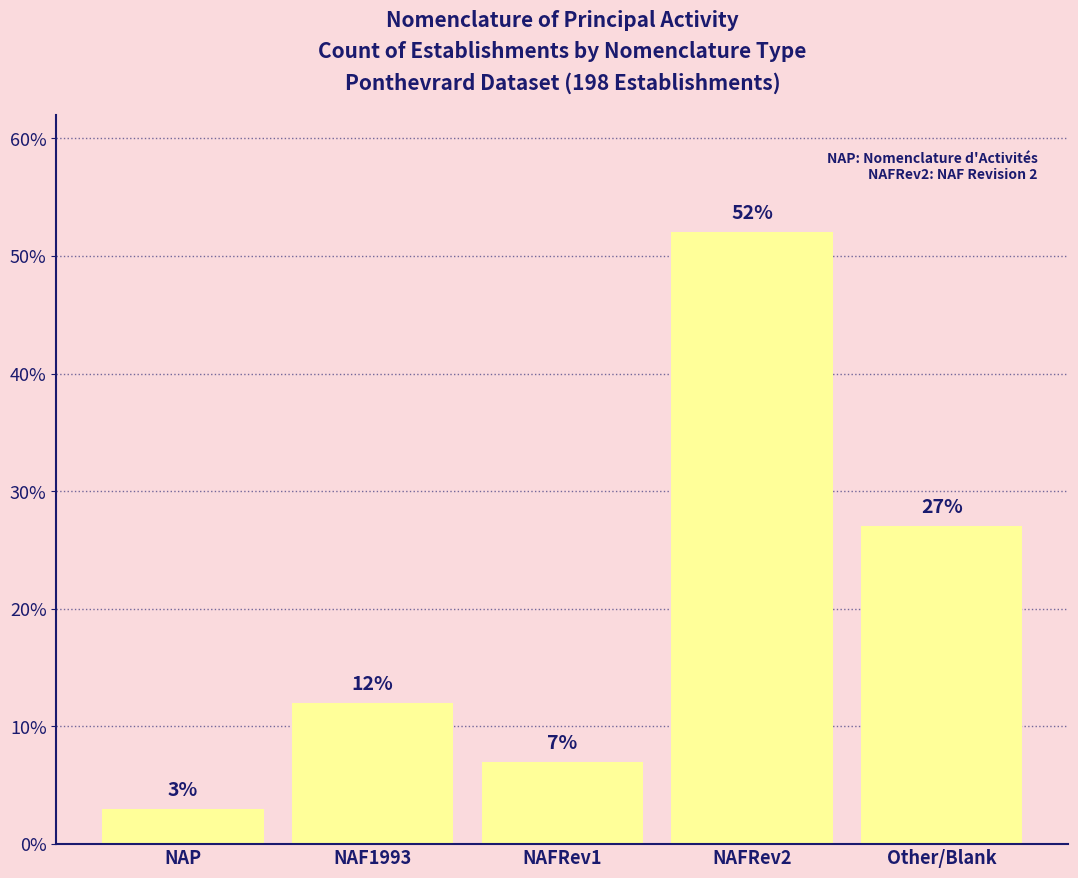

Count the number of categories in the chart.

5